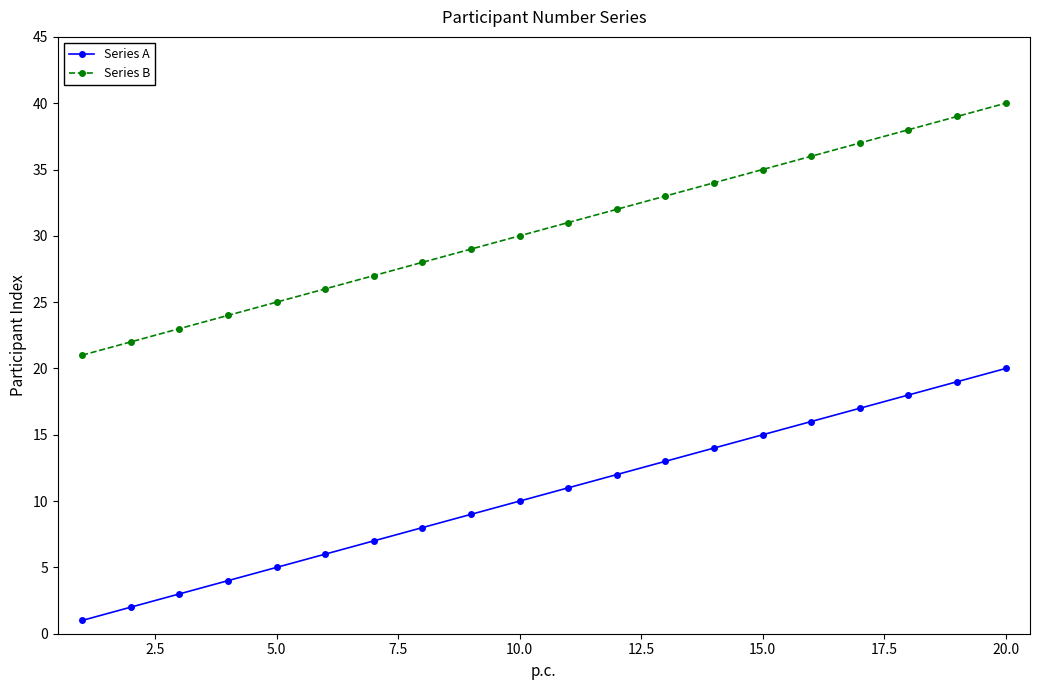

True or false: Series A and Series B cross at least once.

False